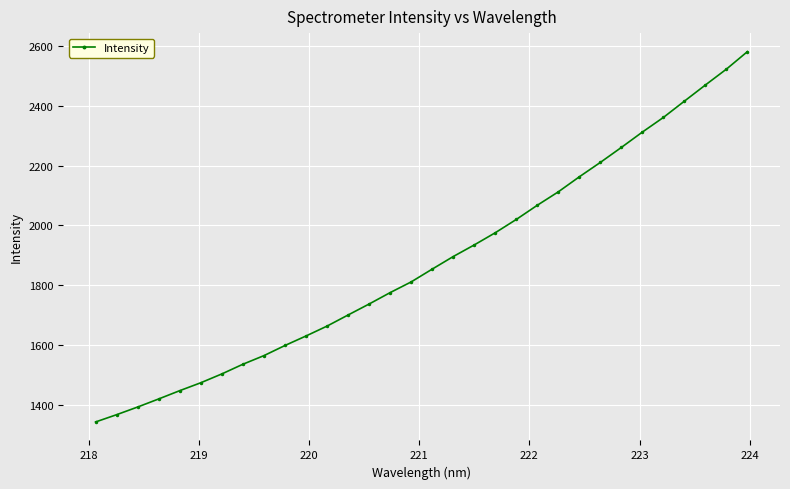

What is the maximum value shown in the chart?

2580.9